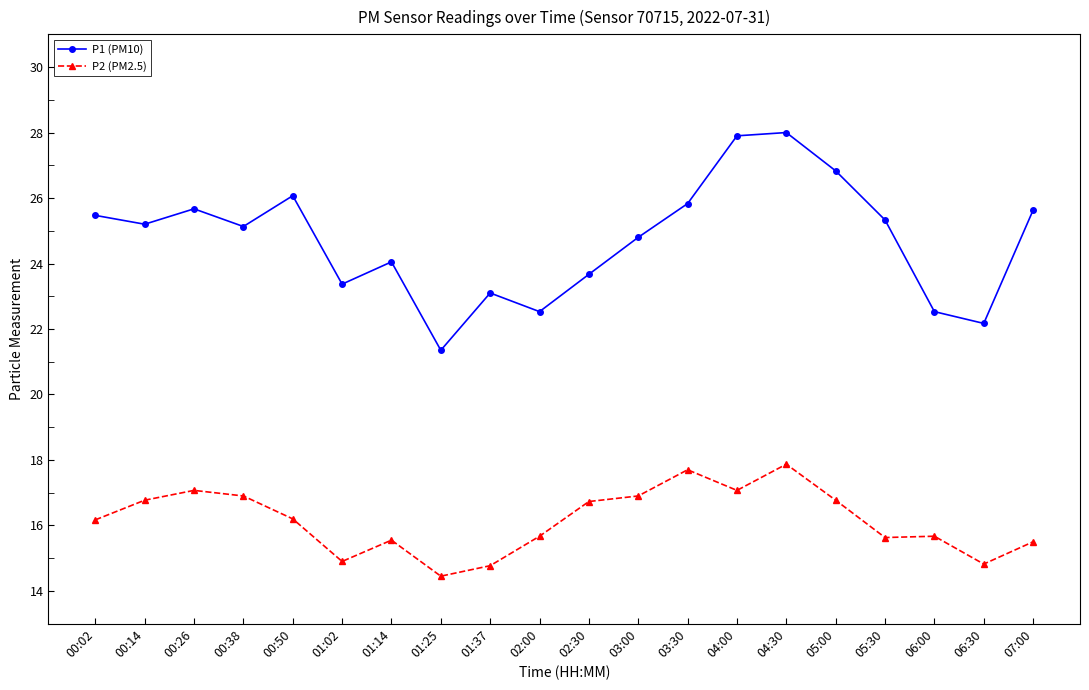

Which category has the lowest value in the P1 (PM10) series?

01:25